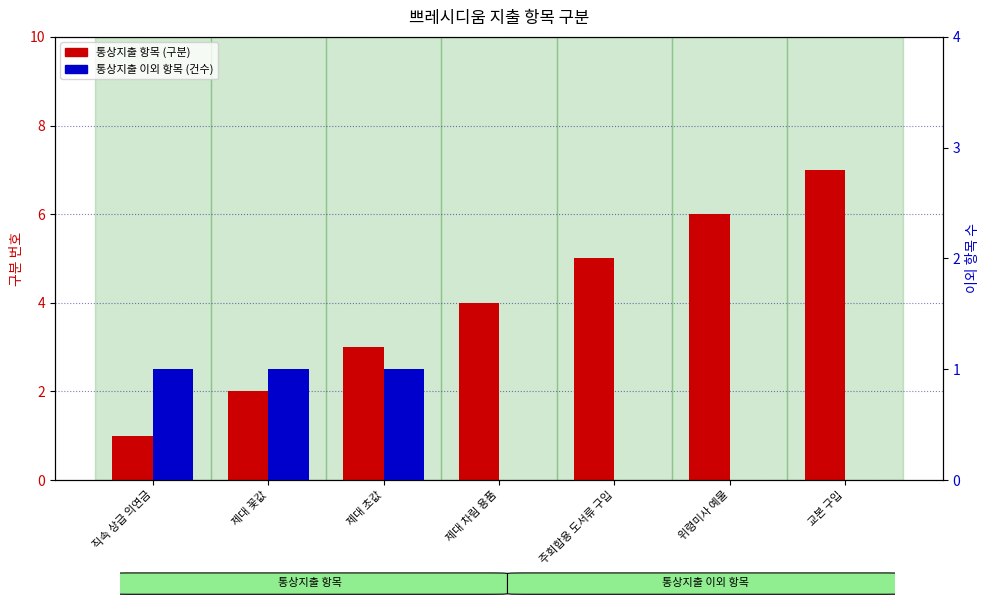

How many bars are there in each group?

2